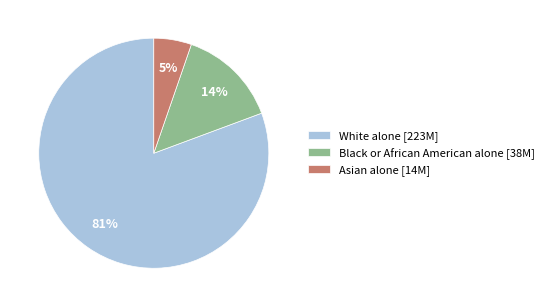

Is there any slice that represents more than half of the pie?

Yes